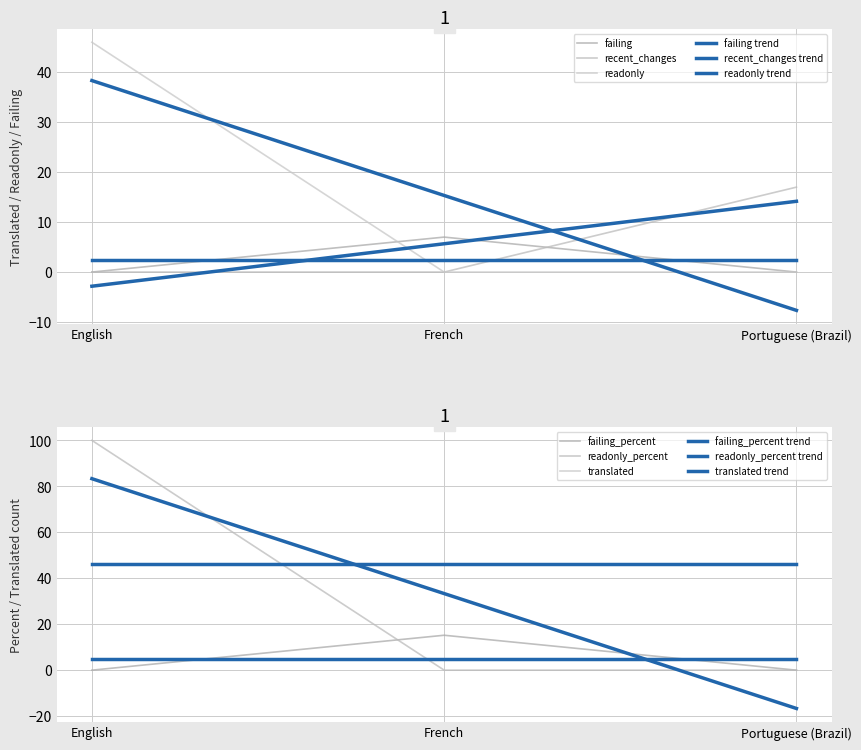

Which label corresponds to the smallest value in the chart?

English